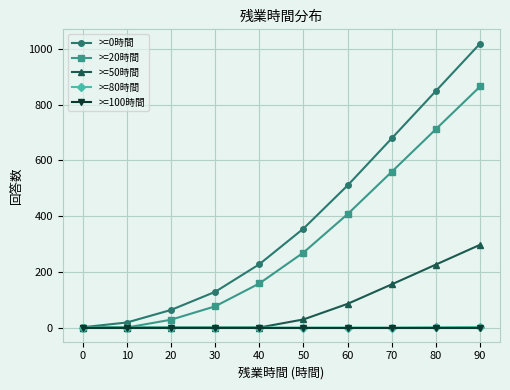

Count the number of categories in the chart.

10